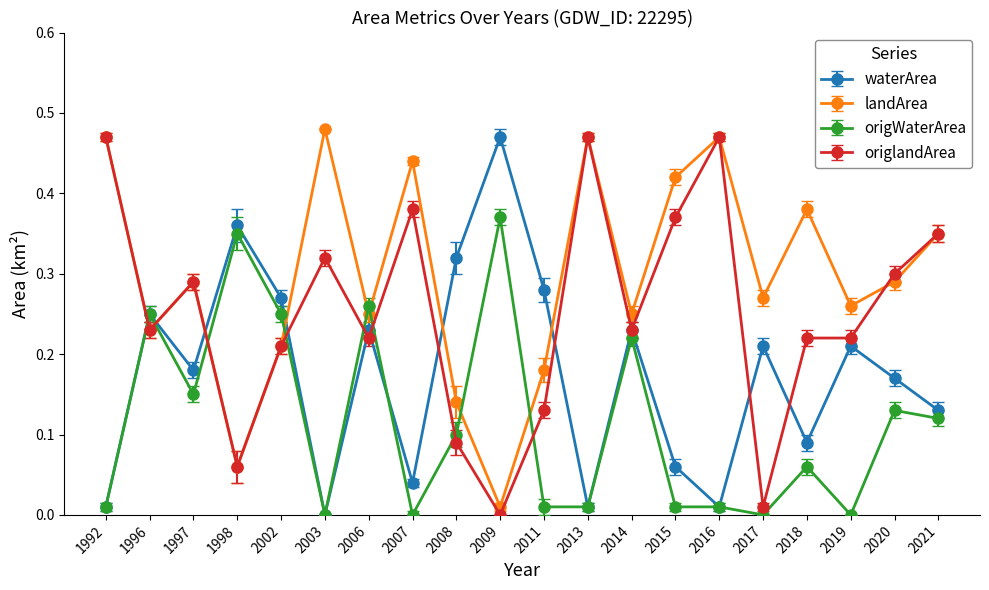

True or false: waterArea has more than 1 points higher than both neighbors.

True